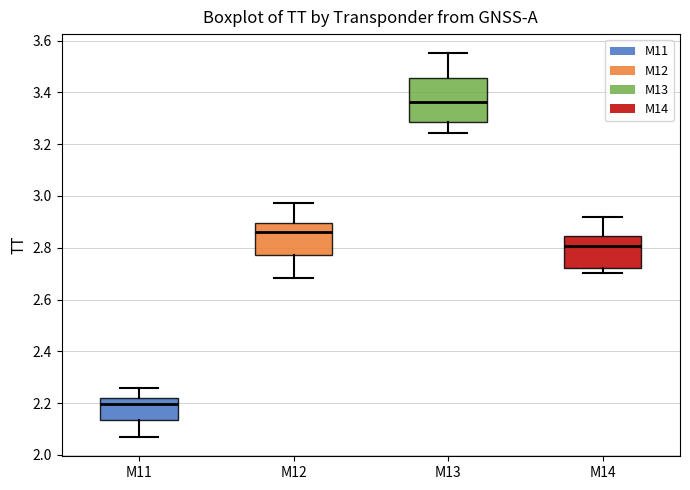

Which box is the tallest, from its lower edge to its upper edge?

M13